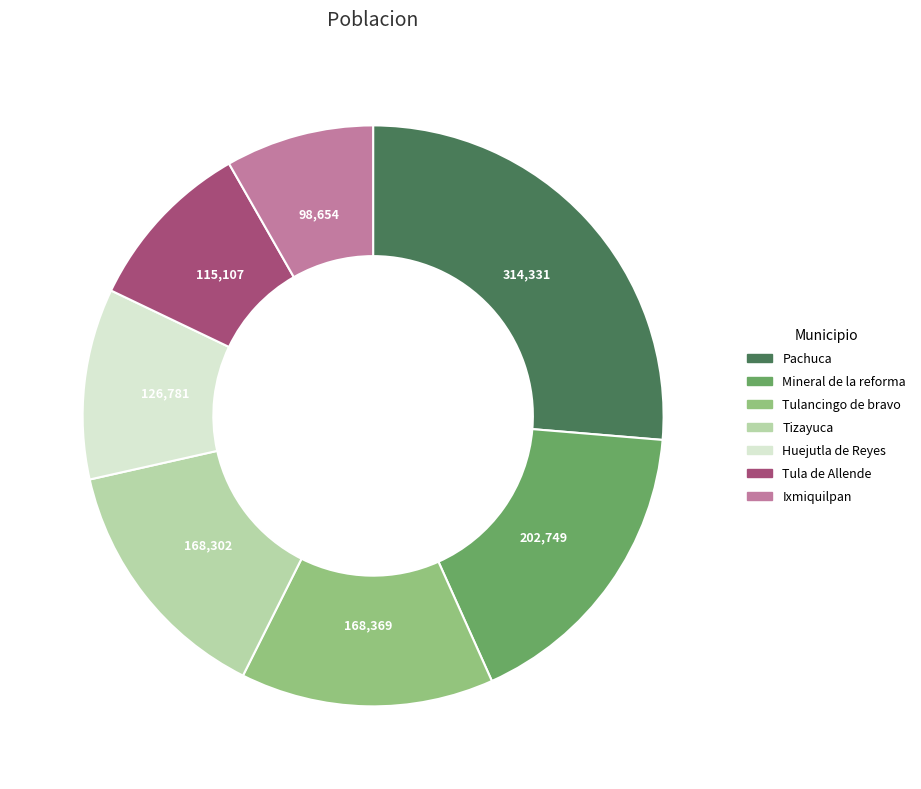

Is Huejutla de Reyes the majority of the pie?

No